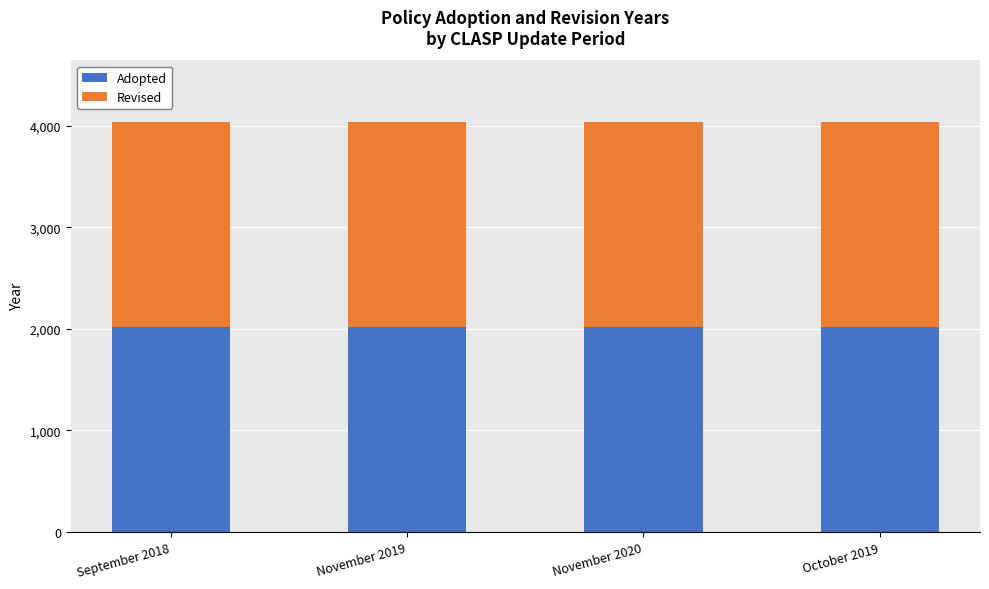

Is it true that Adopted equals 1041 at November 2020?

False